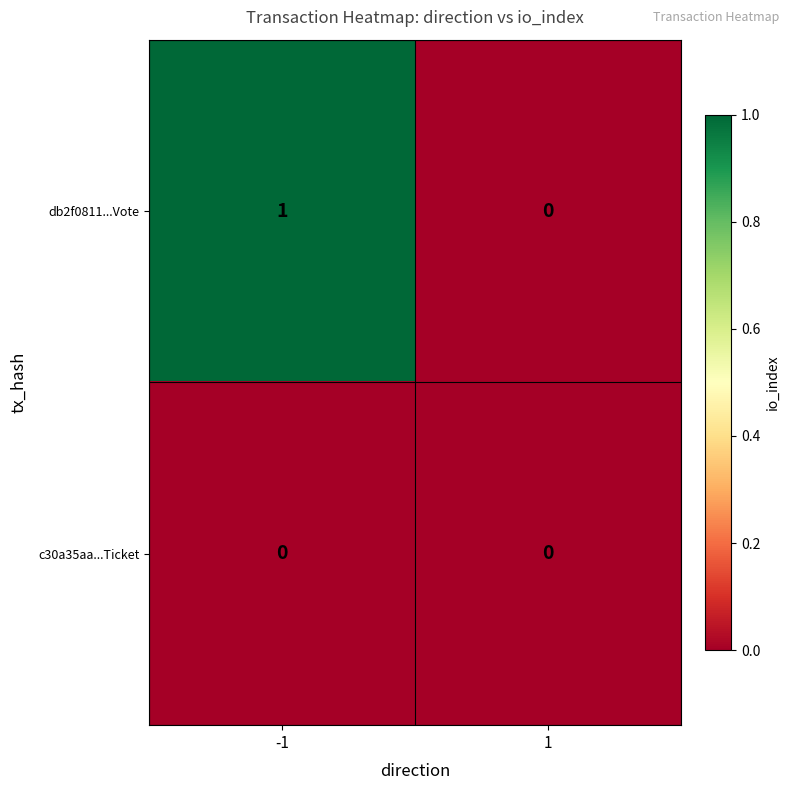

Which series has the largest total across all categories?

db2f0811...Vote